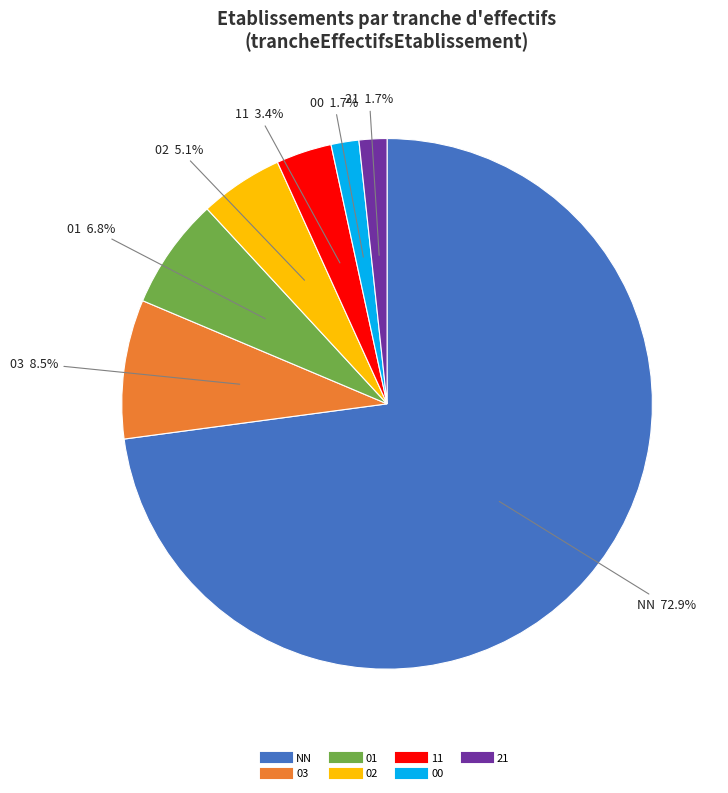

What percentage do 01 and 11 together represent?

10.2%